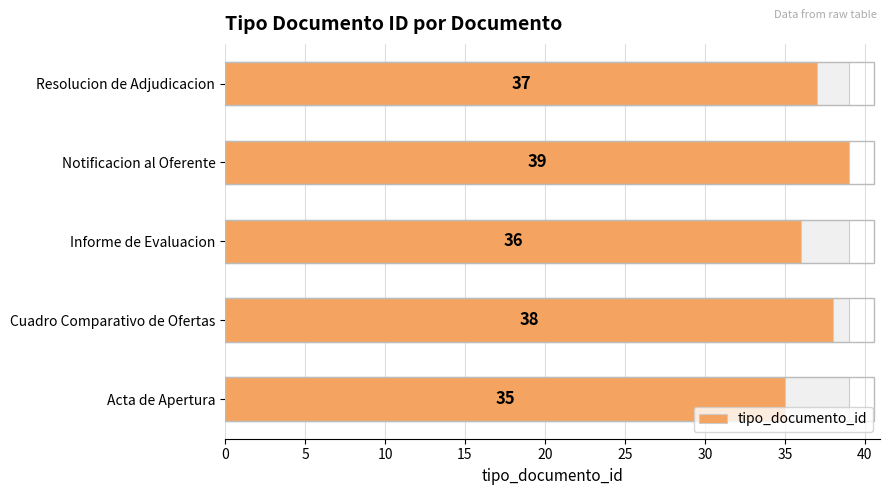

Which has a higher value, Acta de Apertura or Notificacion al Oferente?

Notificacion al Oferente